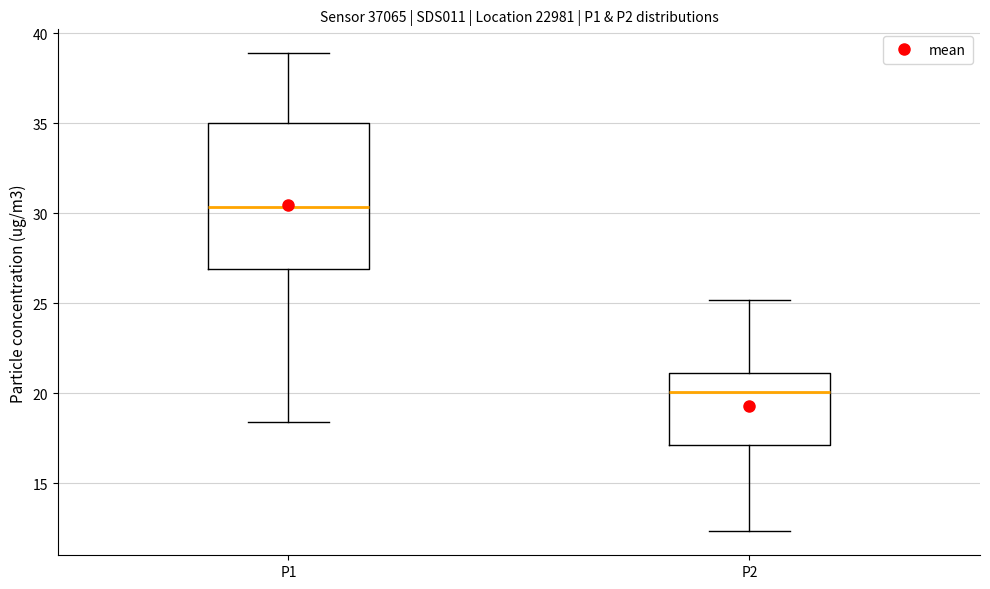

Which box is the tallest, from its lower edge to its upper edge?

P1